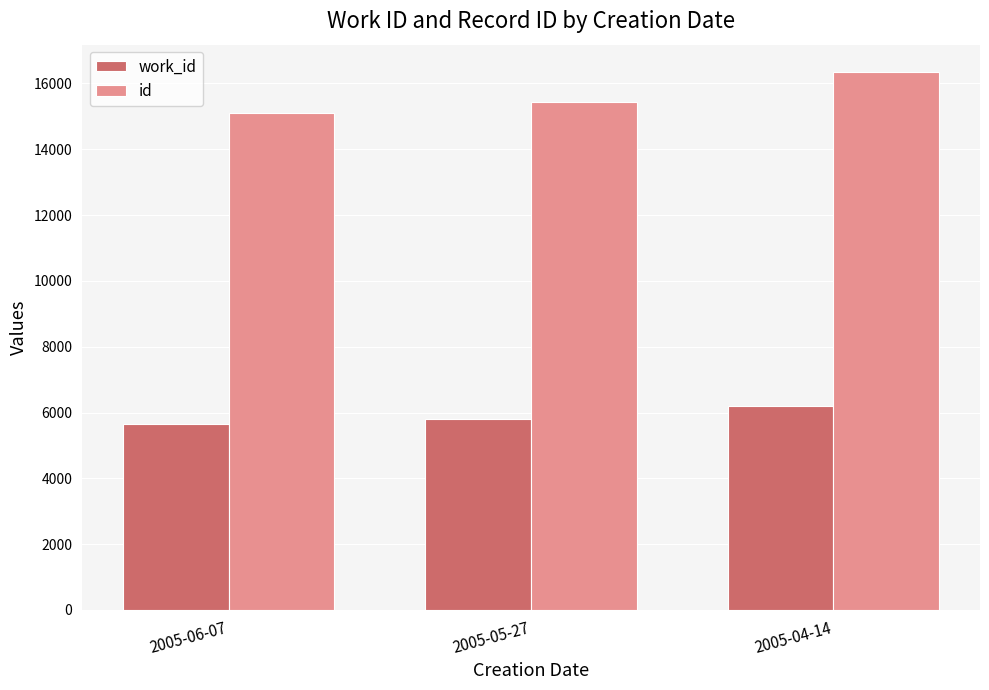

Reading left to right, list all the values displayed in this chart.

work_id: 5647	5791	6183
id: 15095	15447	16360